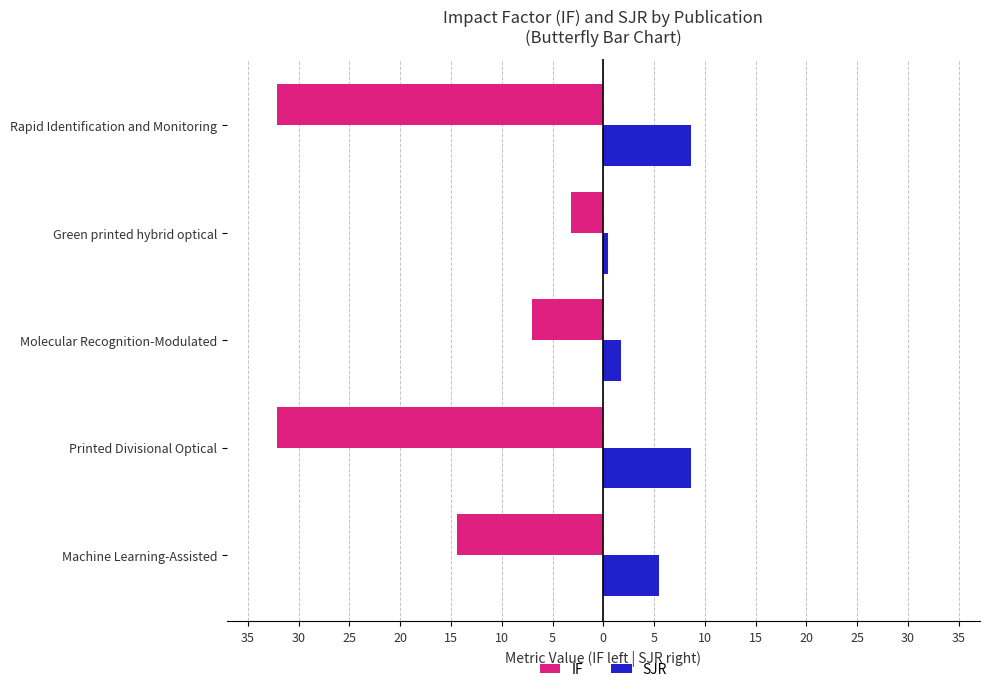

What are all the series names shown in the legend?

IF, SJR